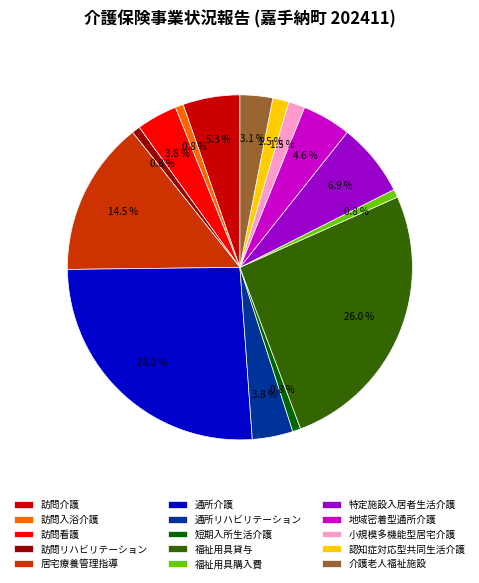

To the nearest percent, what portion does 短期入所生活介護 represent?

1%